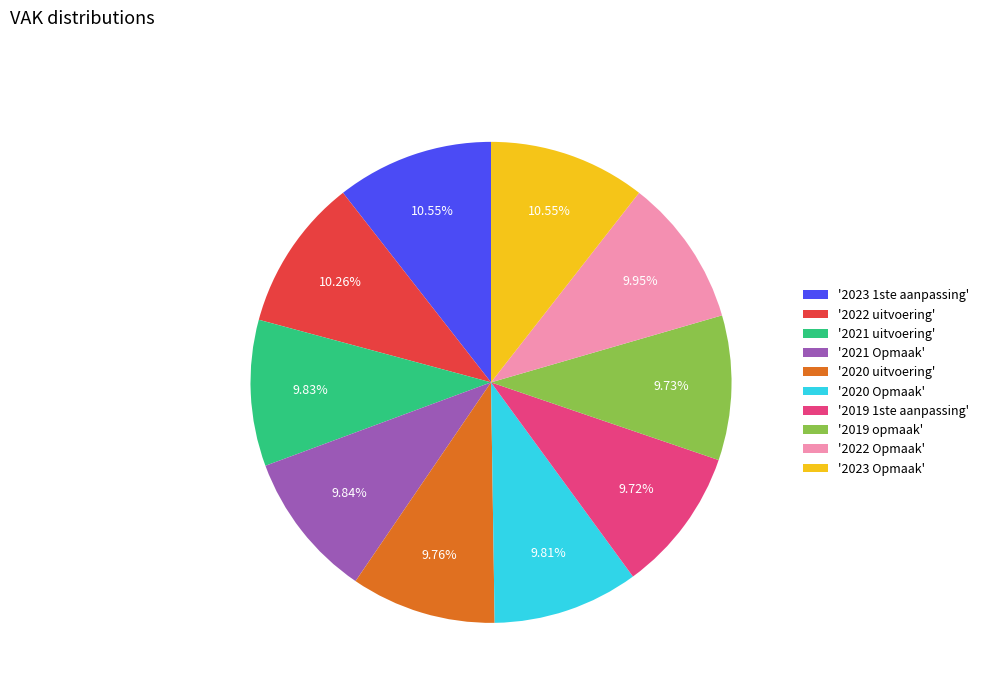

Does any single category account for the majority?

No